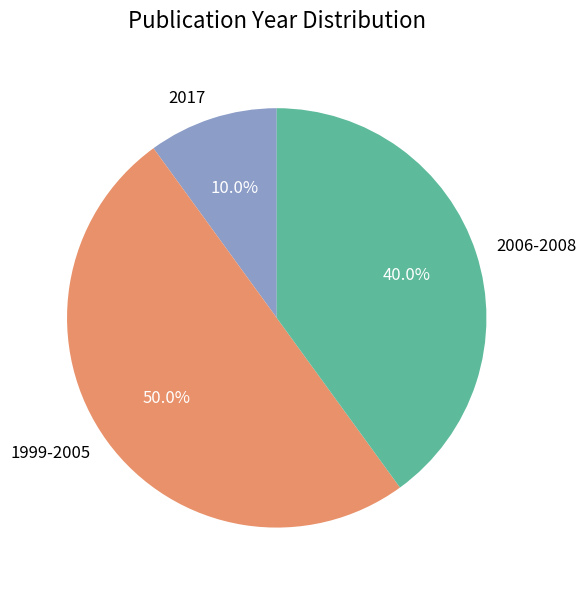

Does 2017 account for over 50% of the chart?

No